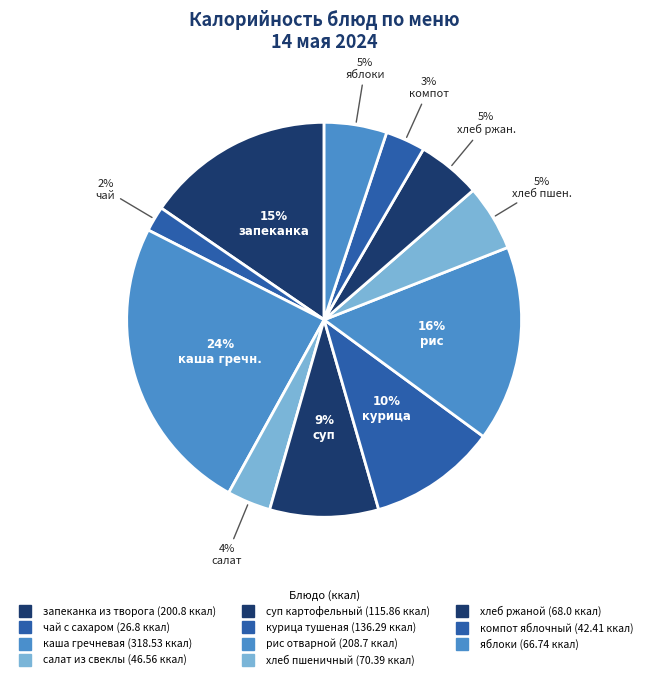

True or false: суп картофельный accounts for 9% of the total.

True